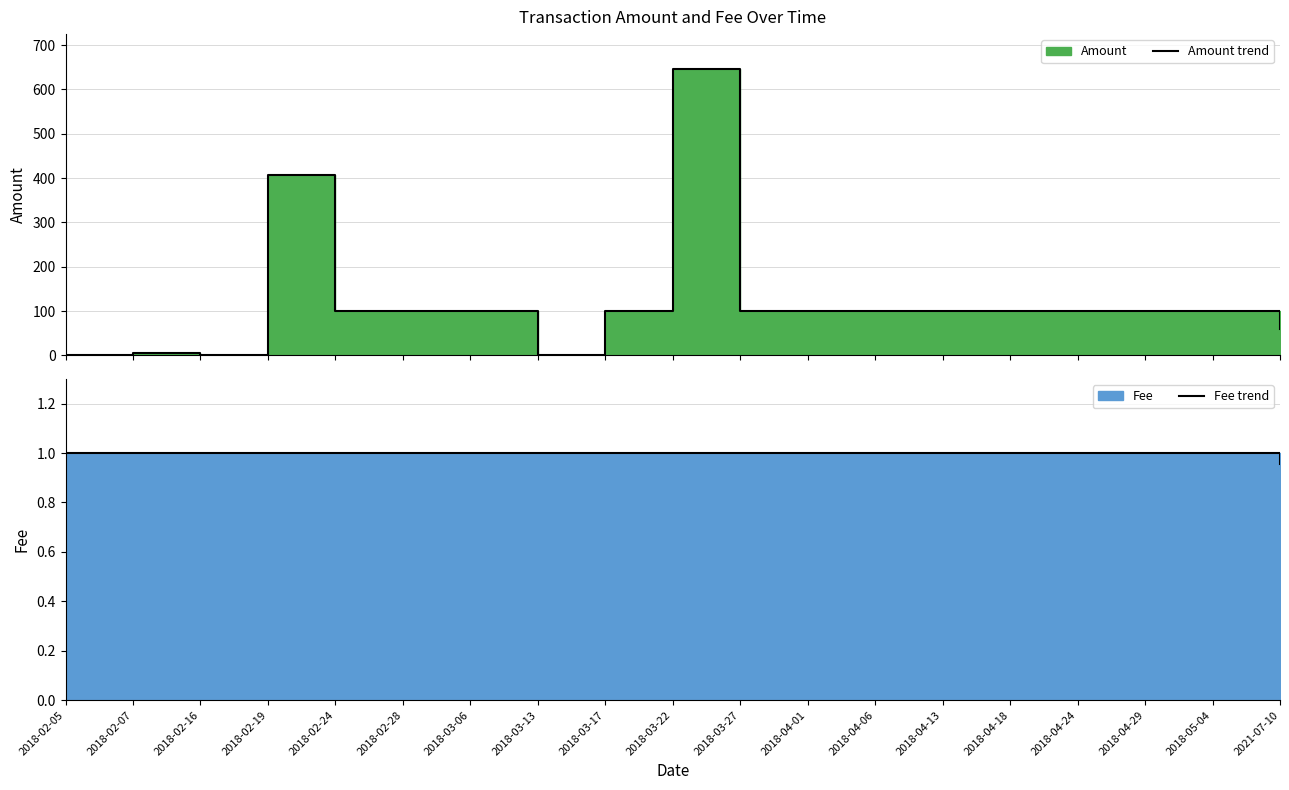

Between 2018-04-13 and 2018-04-29, which series saw the biggest shift?

Amount trend